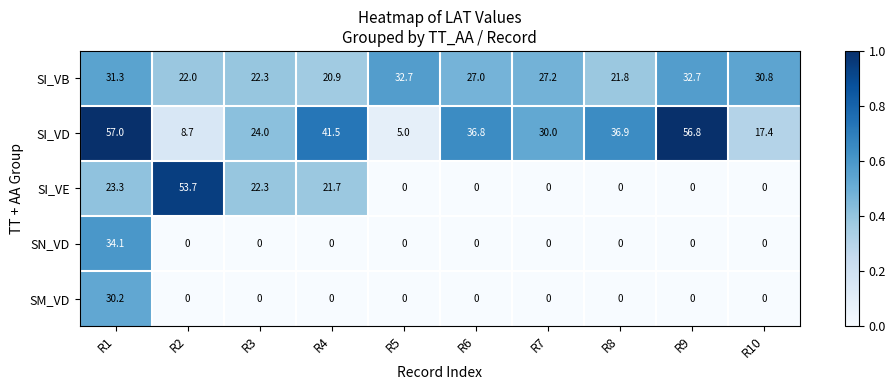

At which label does SI_VD reach its peak?

R1